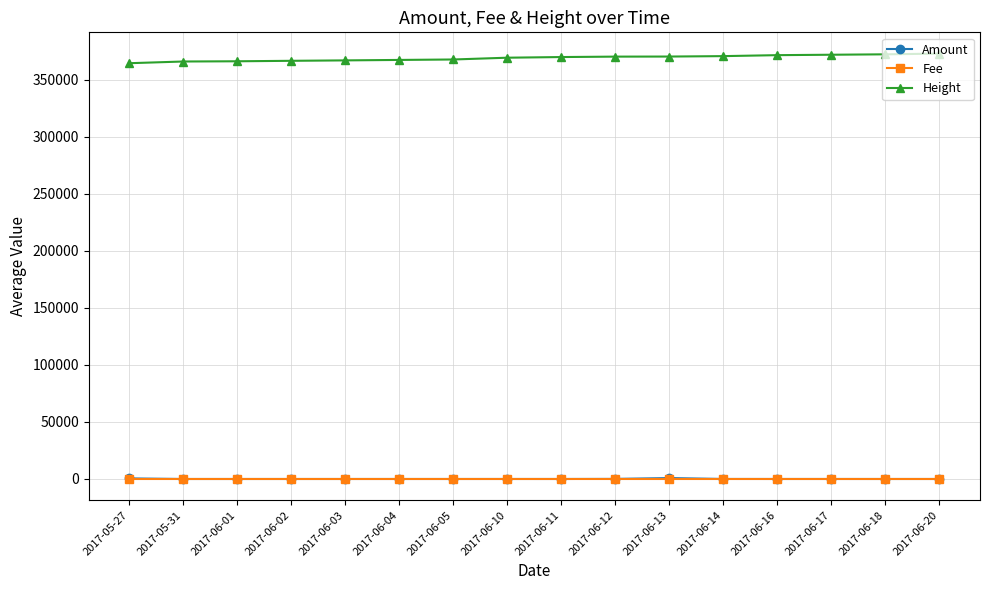

Count the number of data series in this chart.

3